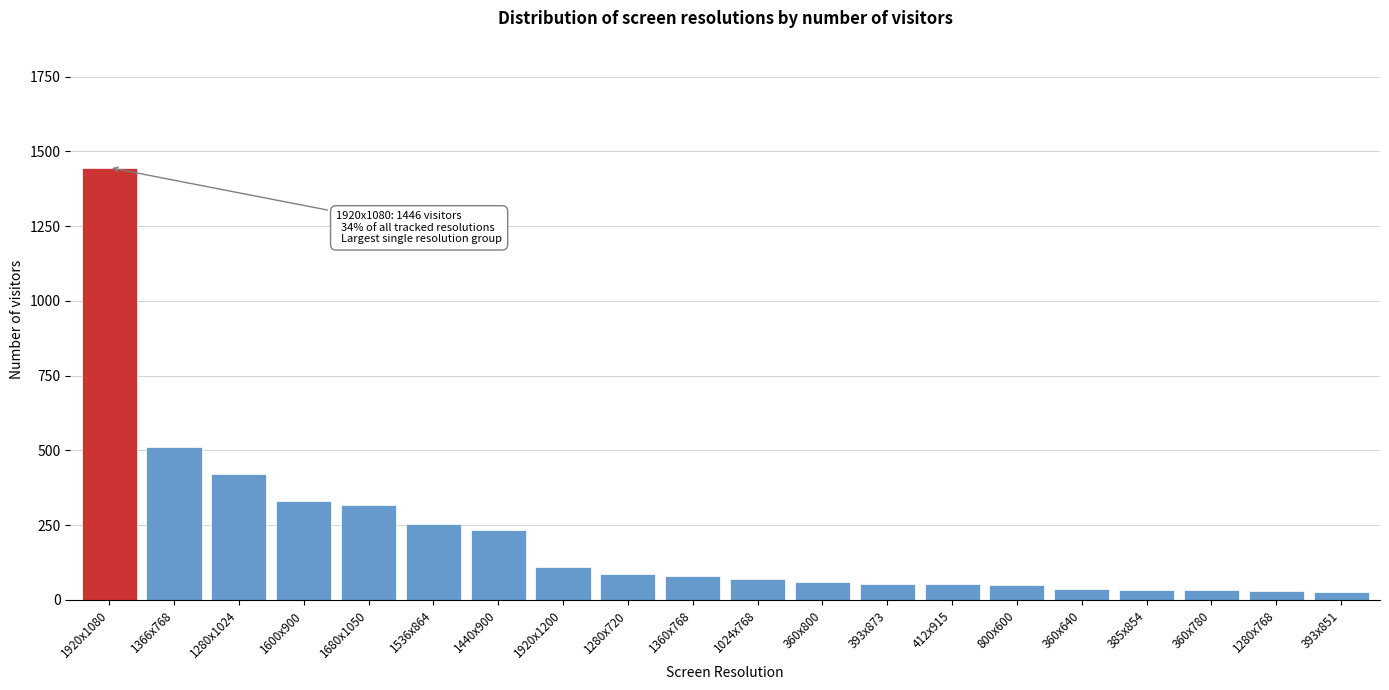

What is the difference between the maximum and second lowest values?

1416